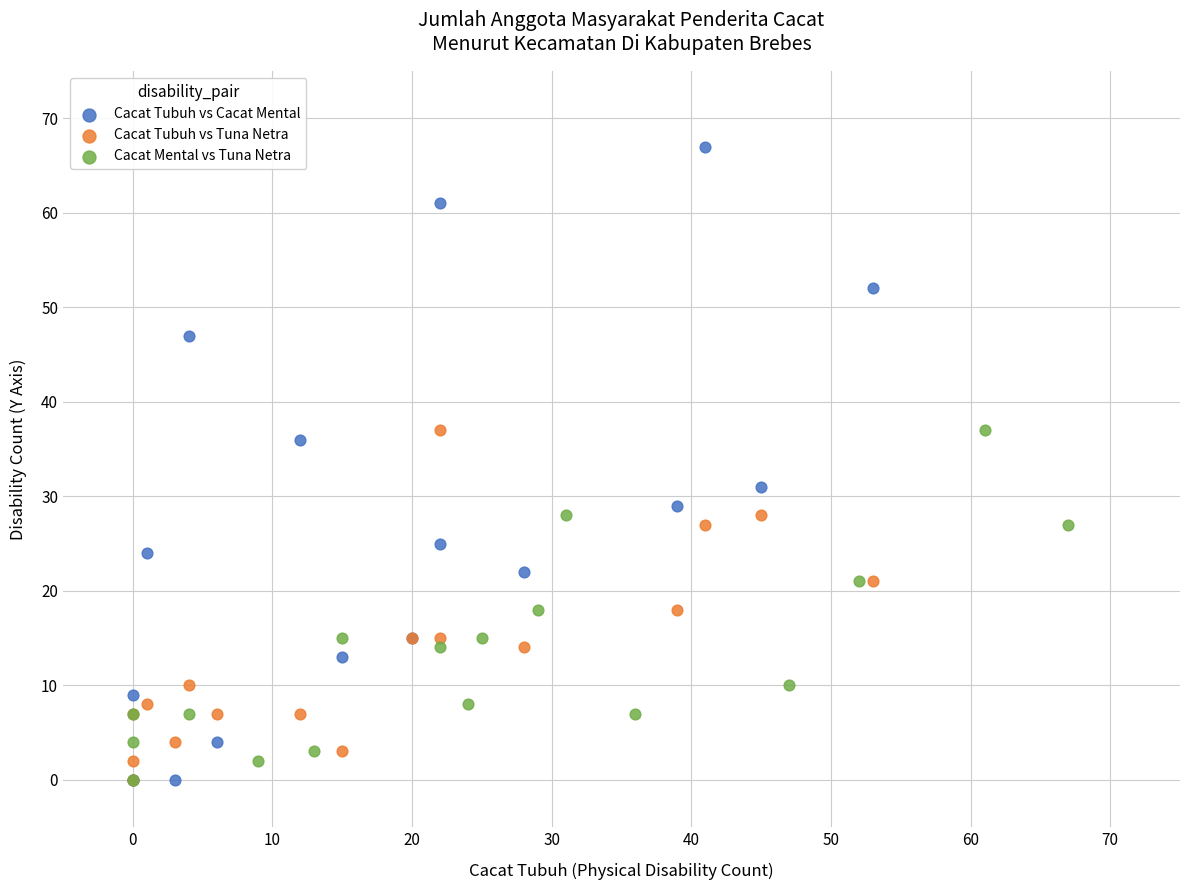

Which series reaches the maximum Y coordinate?

Cacat Tubuh vs Cacat Mental